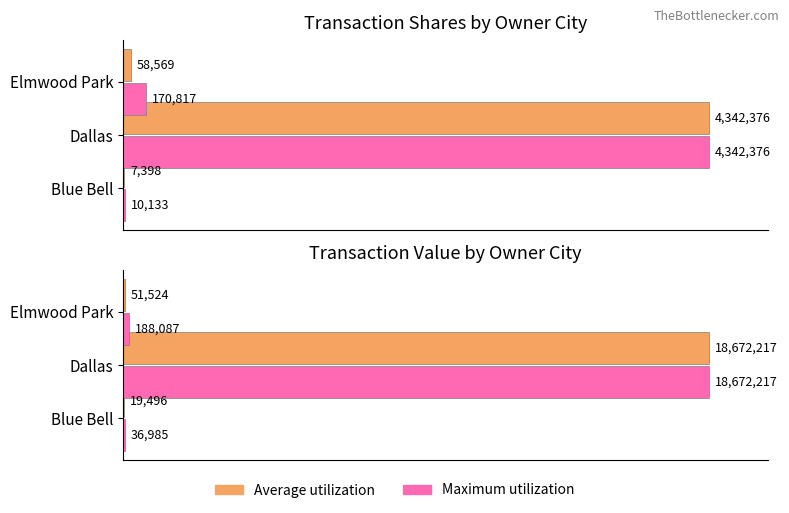

What is the sum of the Average transactionShares values at Dallas and Blue Bell?

4349774.5